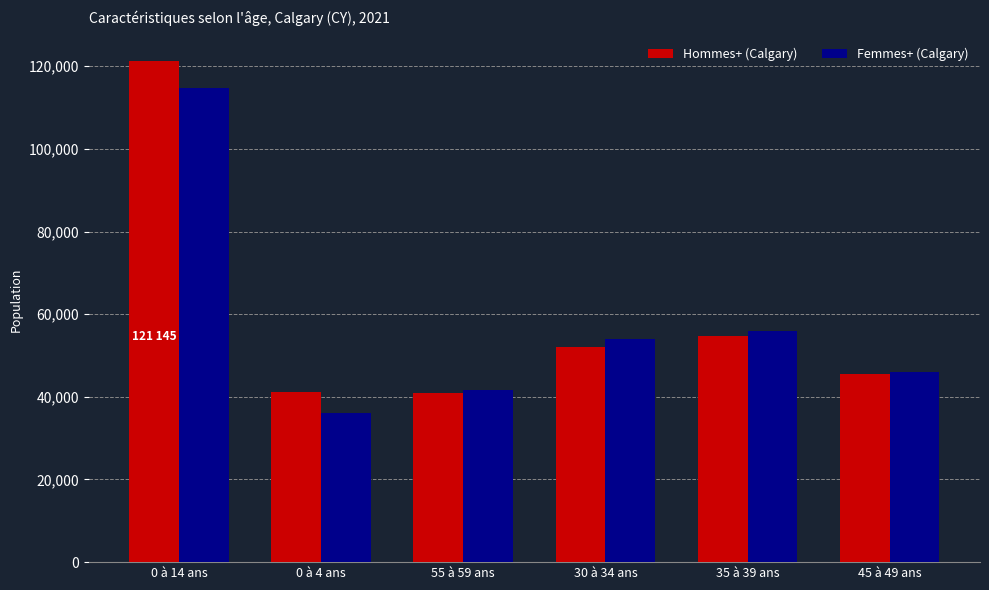

Rank the series by their maximum value, from highest to lowest.

Hommes+ (Calgary), Femmes+ (Calgary)